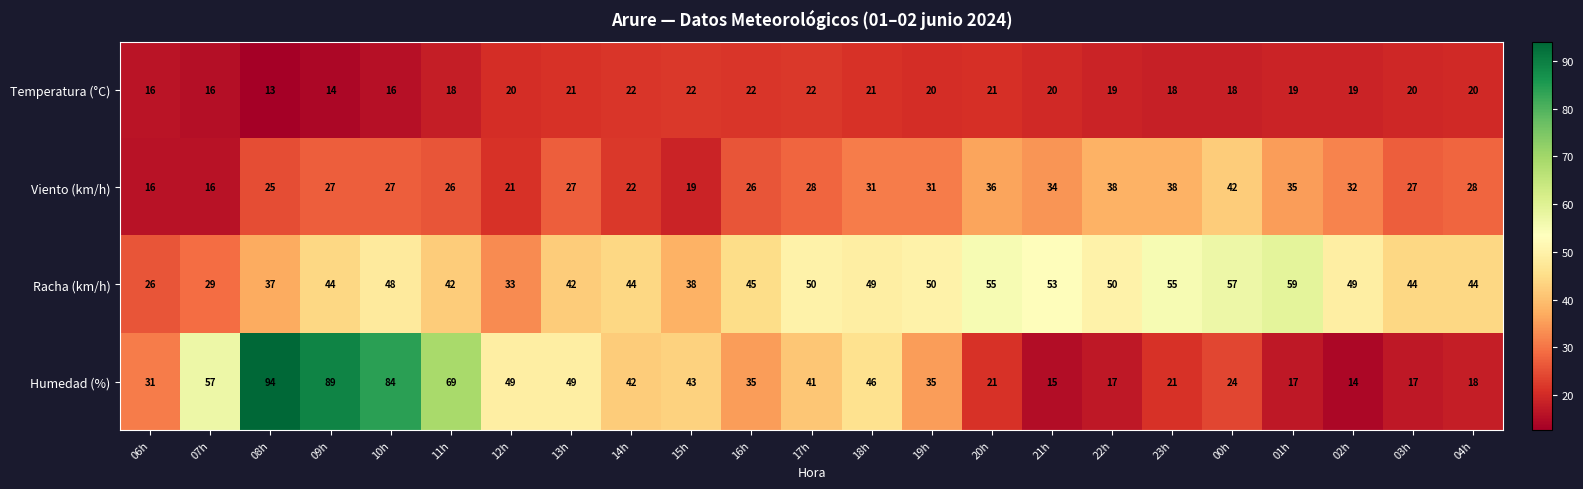

Rank the series by their maximum value, from lowest to highest.

Temperatura (°C), Viento (km/h), Racha (km/h), Humedad (%)